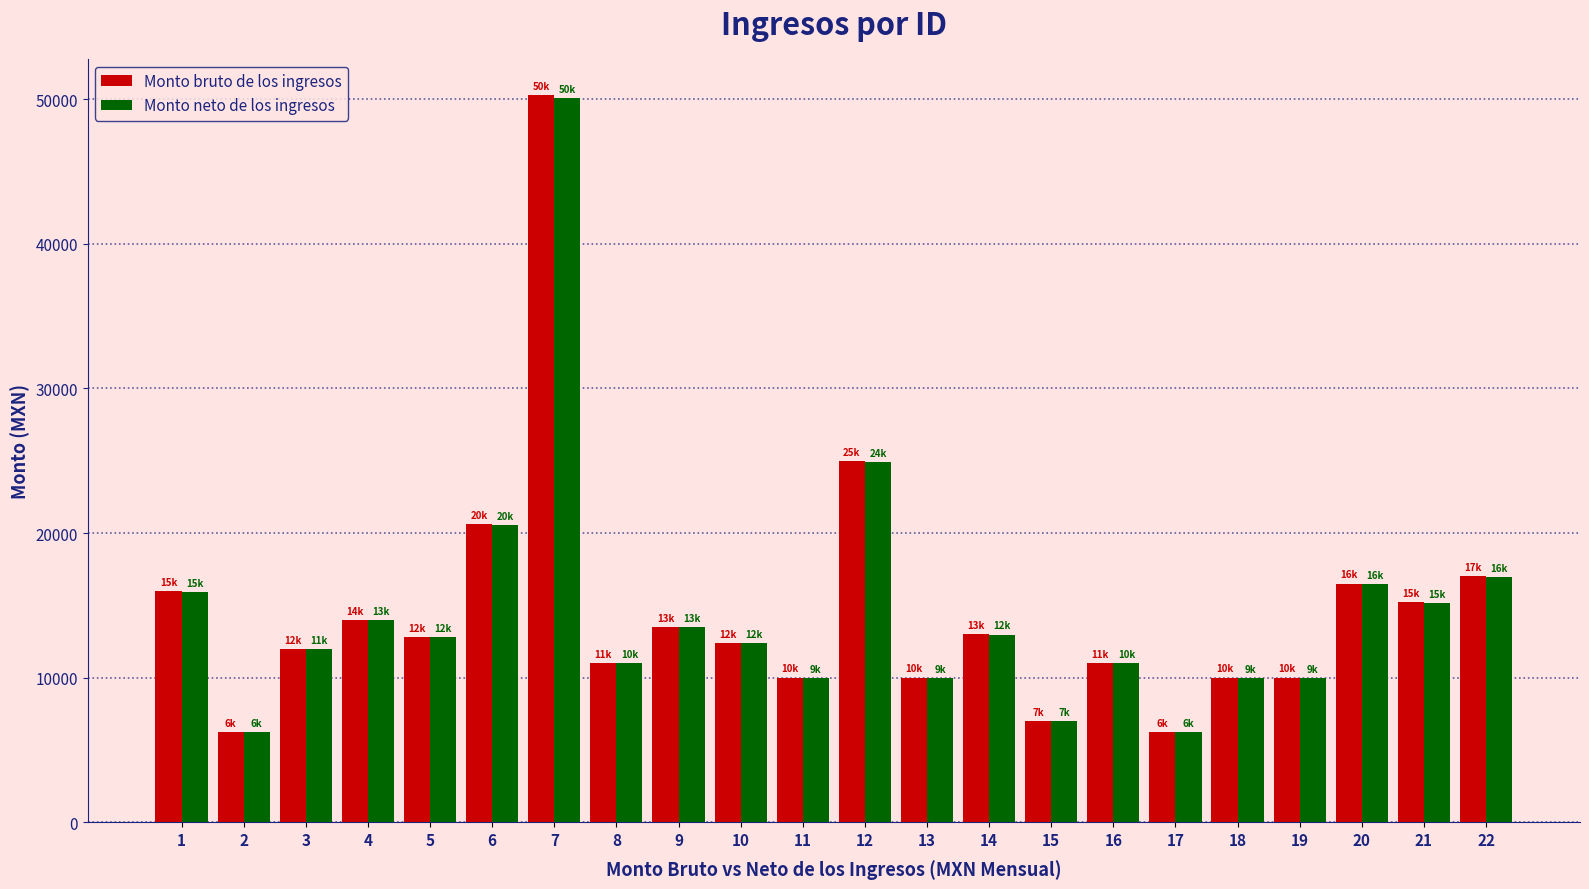

What is the highest value of the Monto bruto de los ingresos series?

50274.0